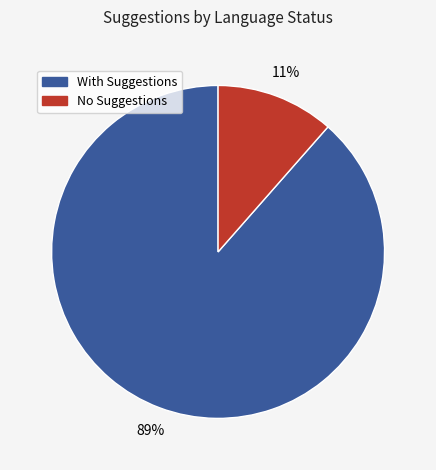

To the nearest percent, what is the average slice percentage?

50%